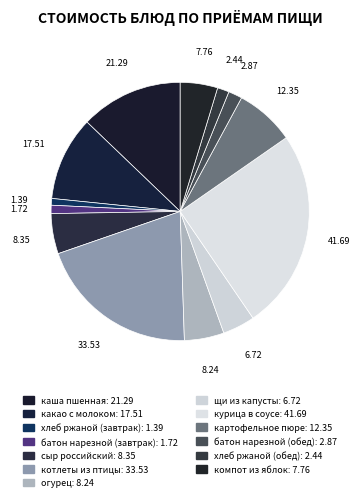

How many slices are in this pie chart?

13